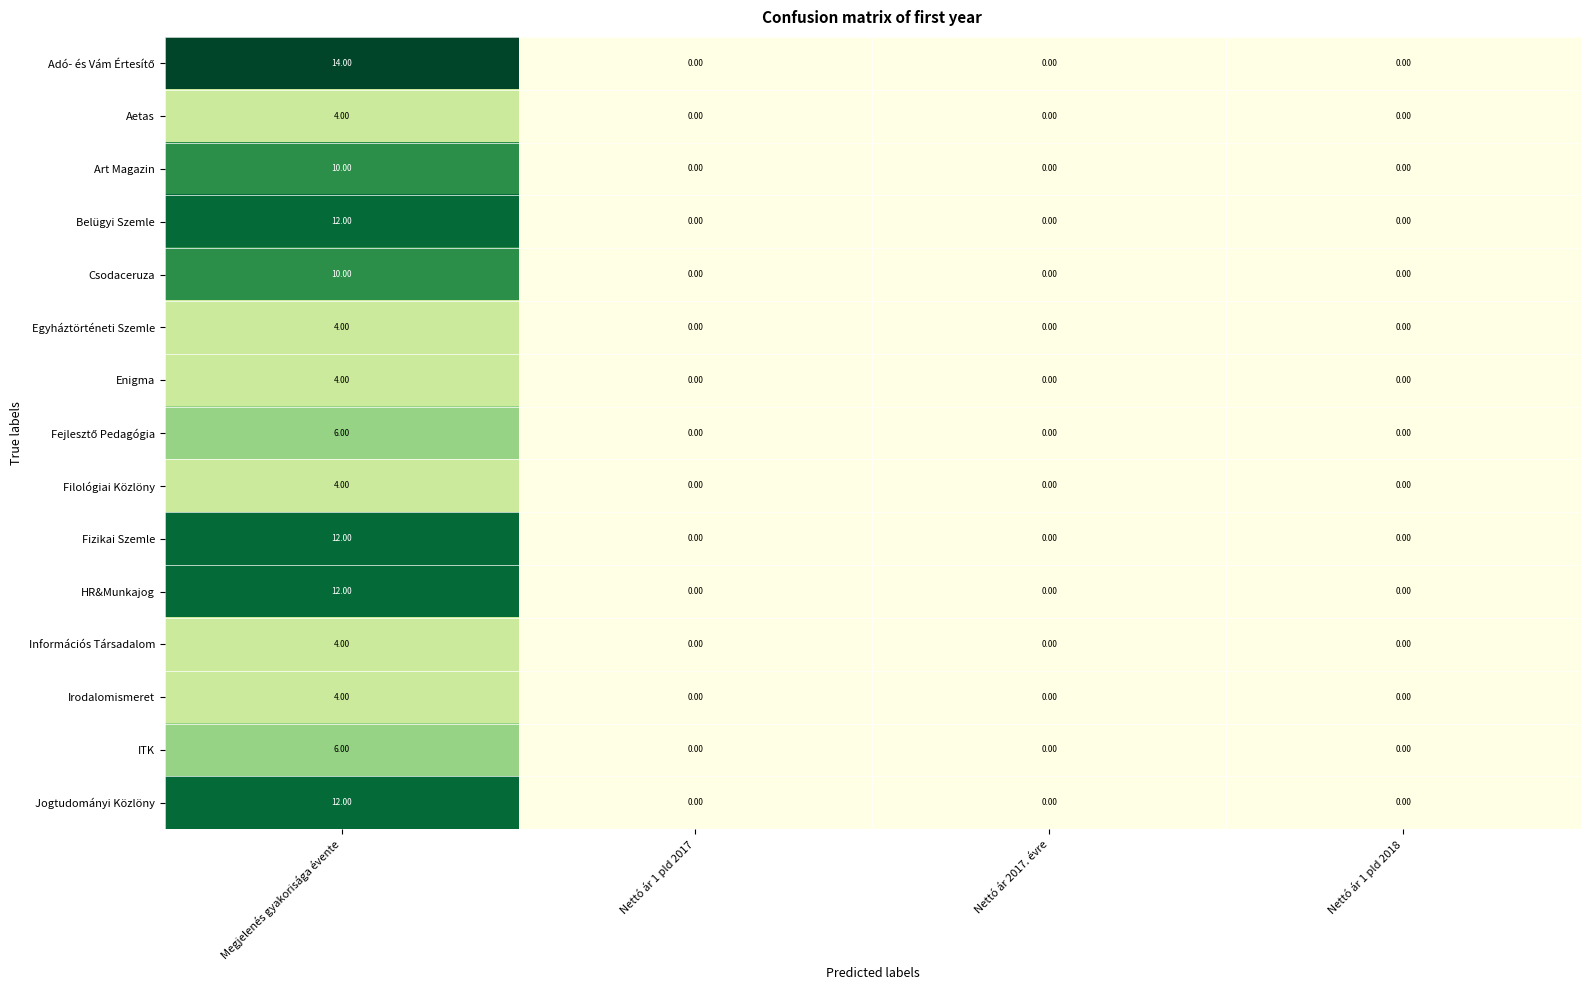

What is the difference between the highest and lowest values at Megjelenés gyakorisága évente?

10